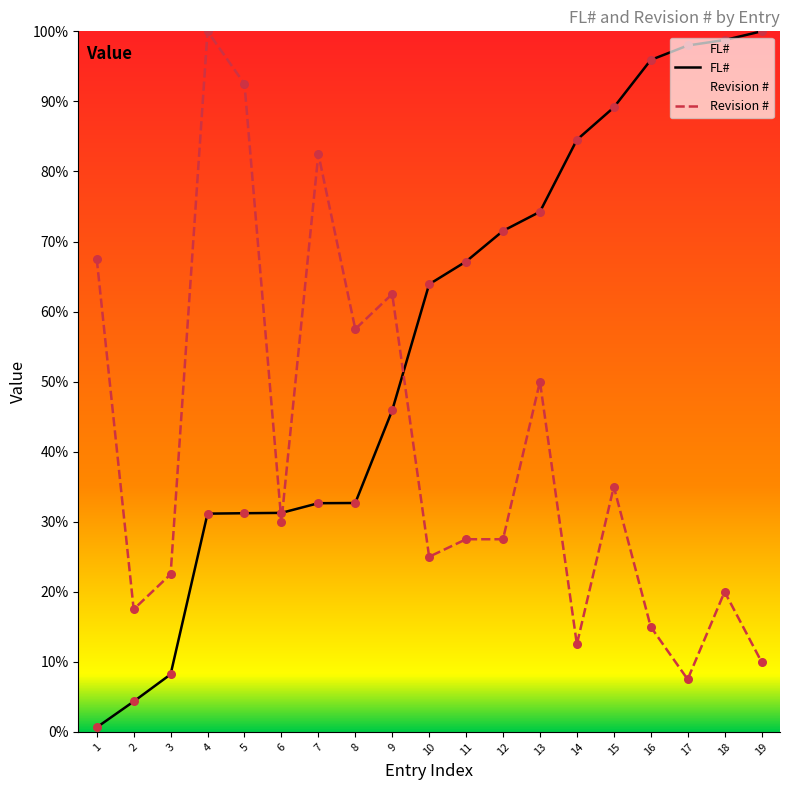

Which series contains the lowest Y value?

FL#